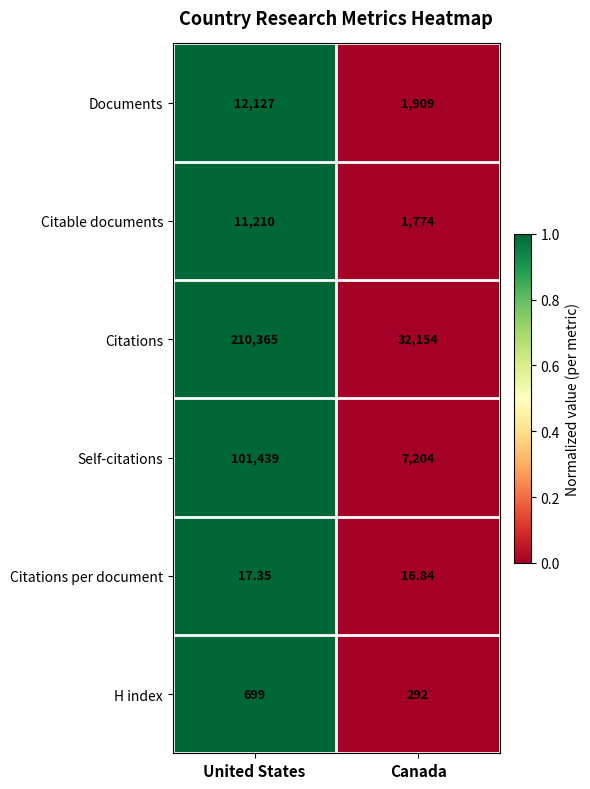

At which category is the sum across all series the highest?

United States